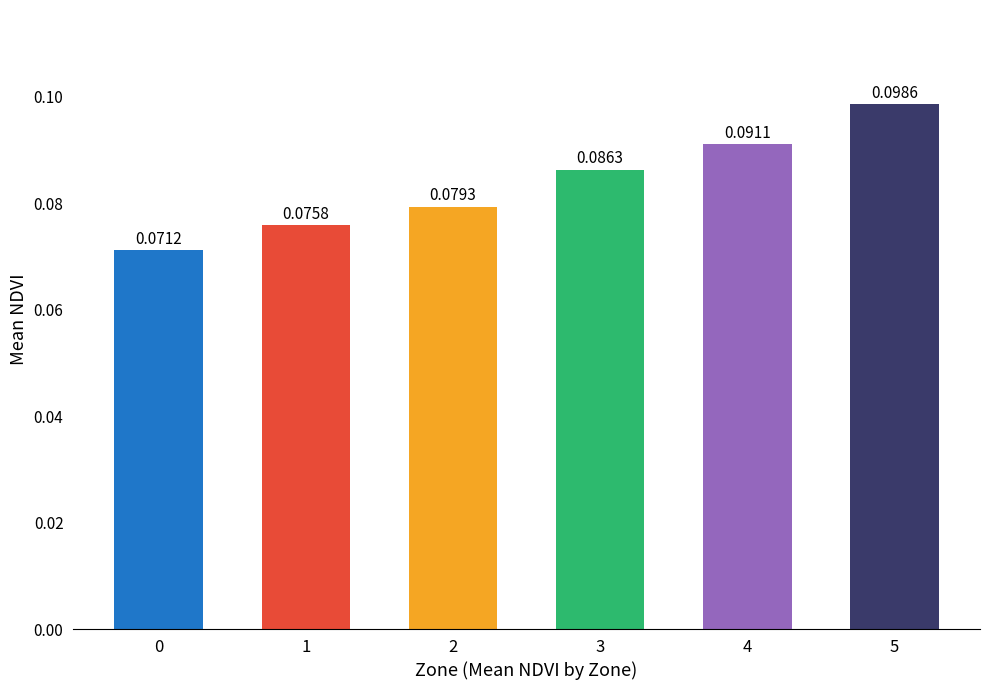

List the labels in order of value, smallest first.

0, 1, 2, 3, 4, 5